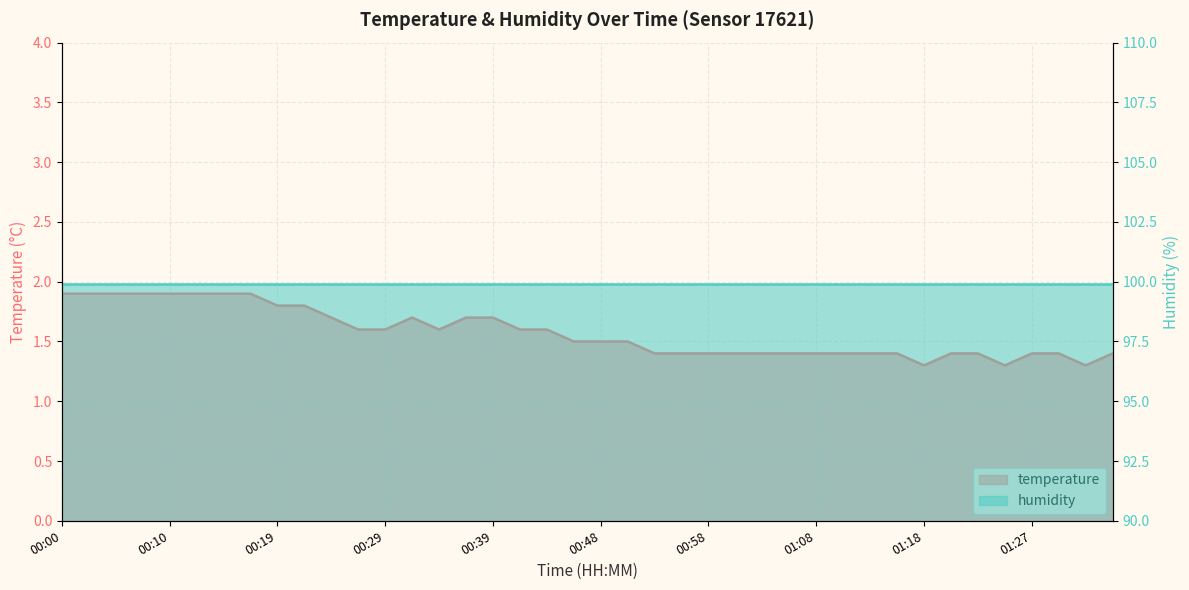

What is the difference between the values at 01:15 and 00:17?

0.5